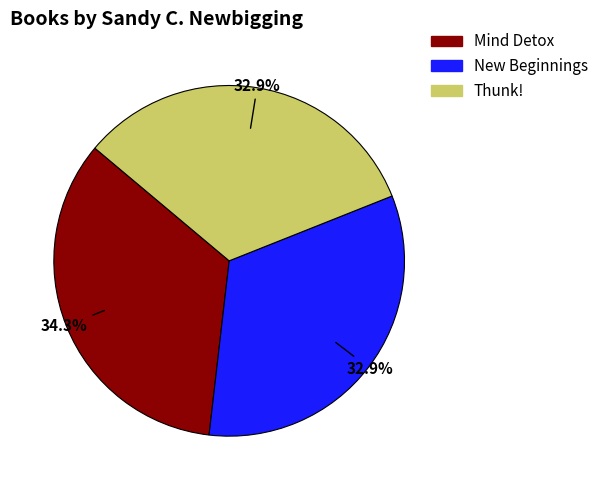

Between Mind Detox and Thunk!, which is larger?

Mind Detox